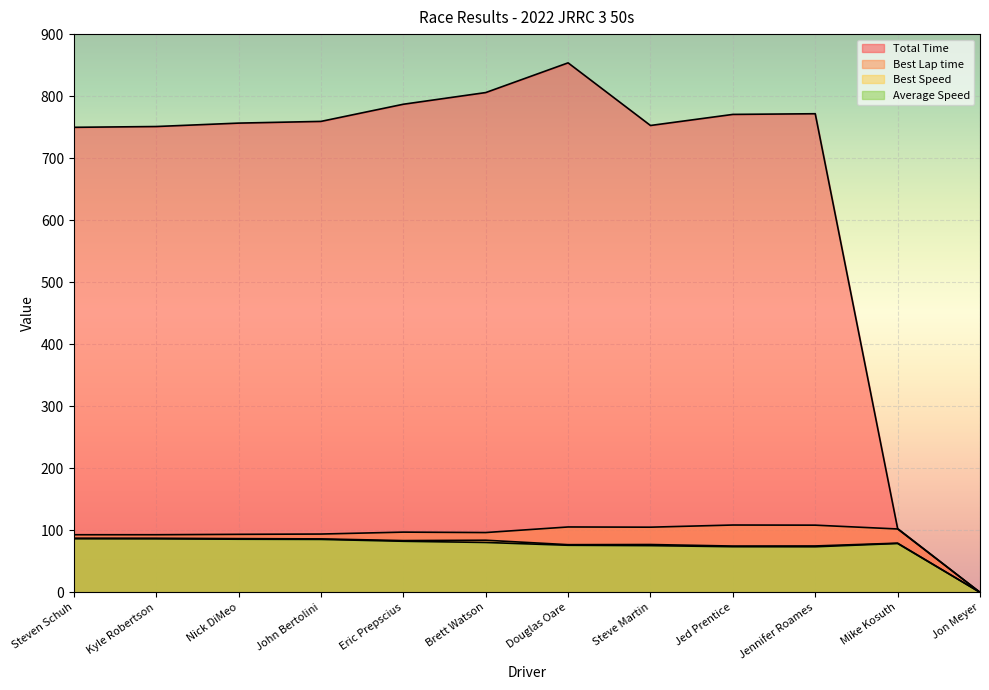

Between Jed Prentice and Jennifer Roames, which series saw the biggest shift?

Total Time